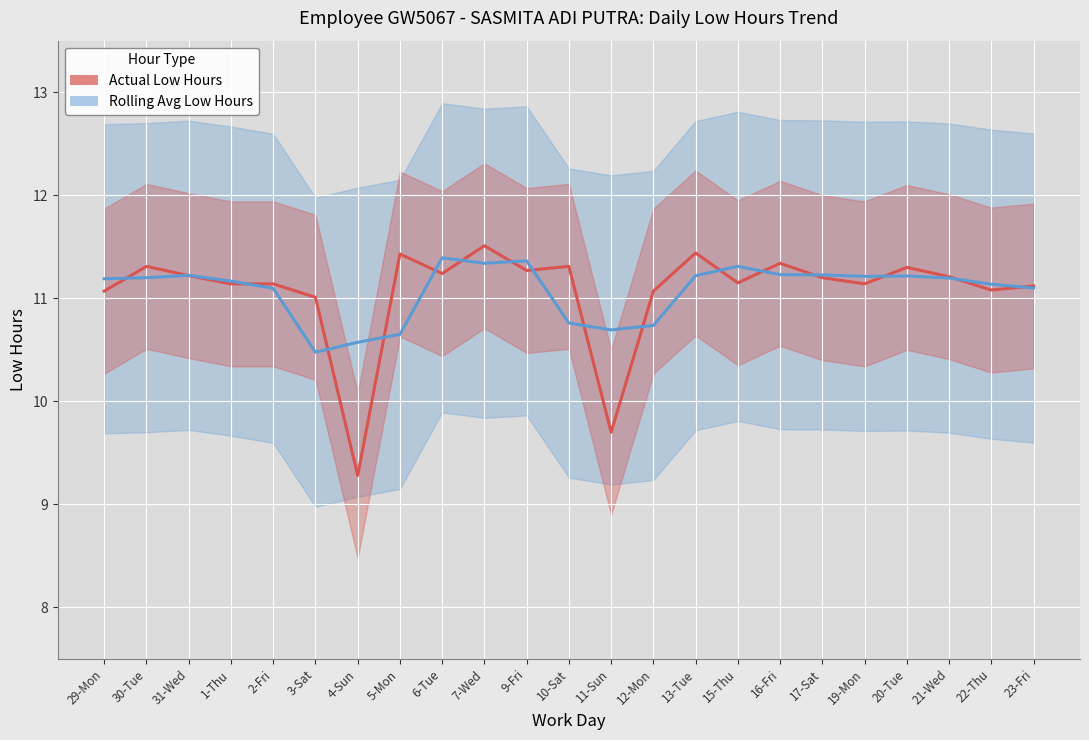

What is the value of the Actual Low Hours point at the 1st from the left?

11.1